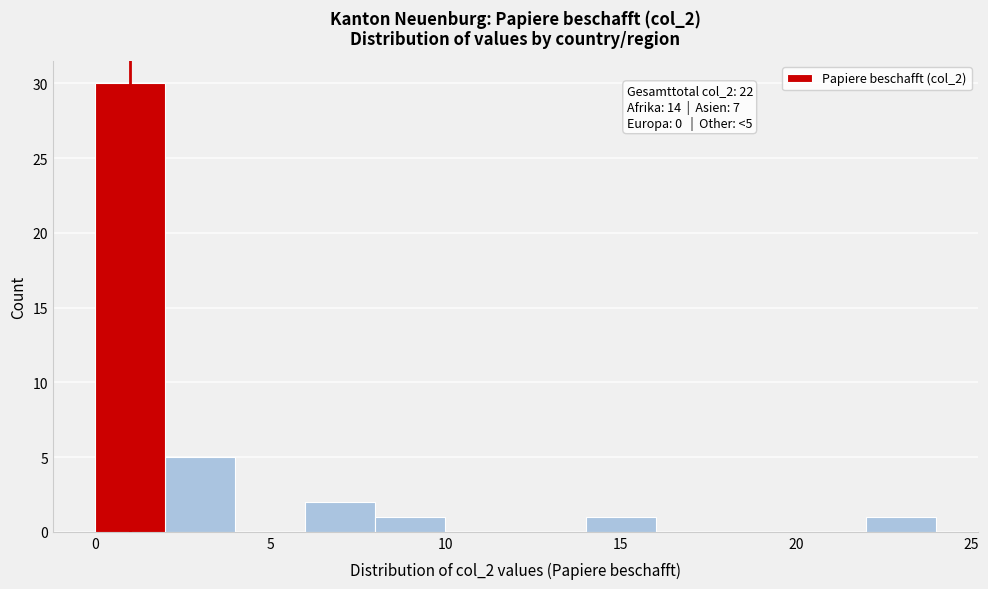

Which range on the x-axis has the tallest bar?

0 to 2